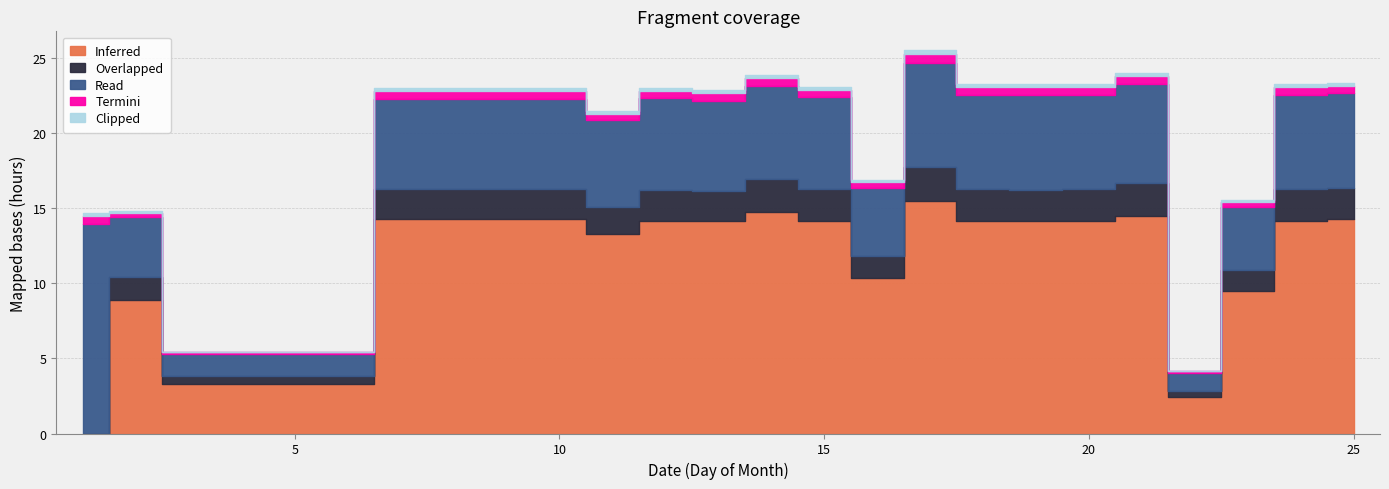

At which label is Overlapped closest to 1?

23